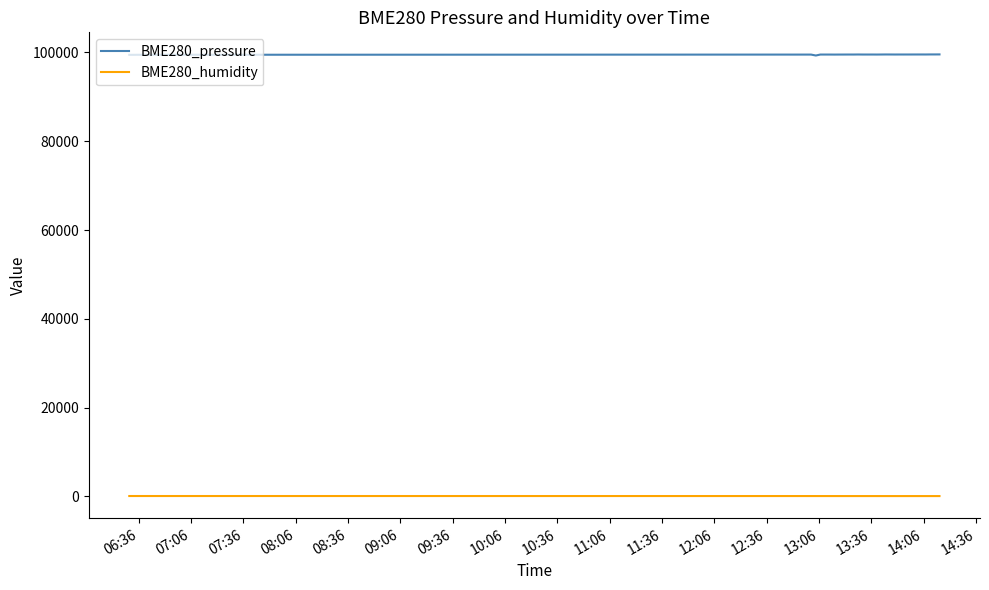

Which series has the largest total across all categories?

BME280_pressure